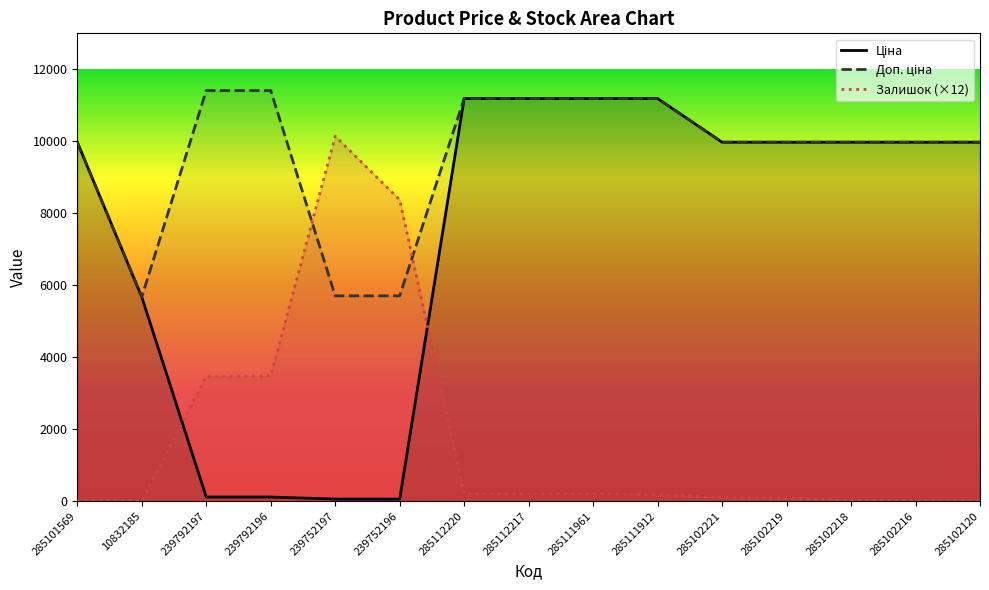

At which category does the chart reach its peak across all series?

239792197